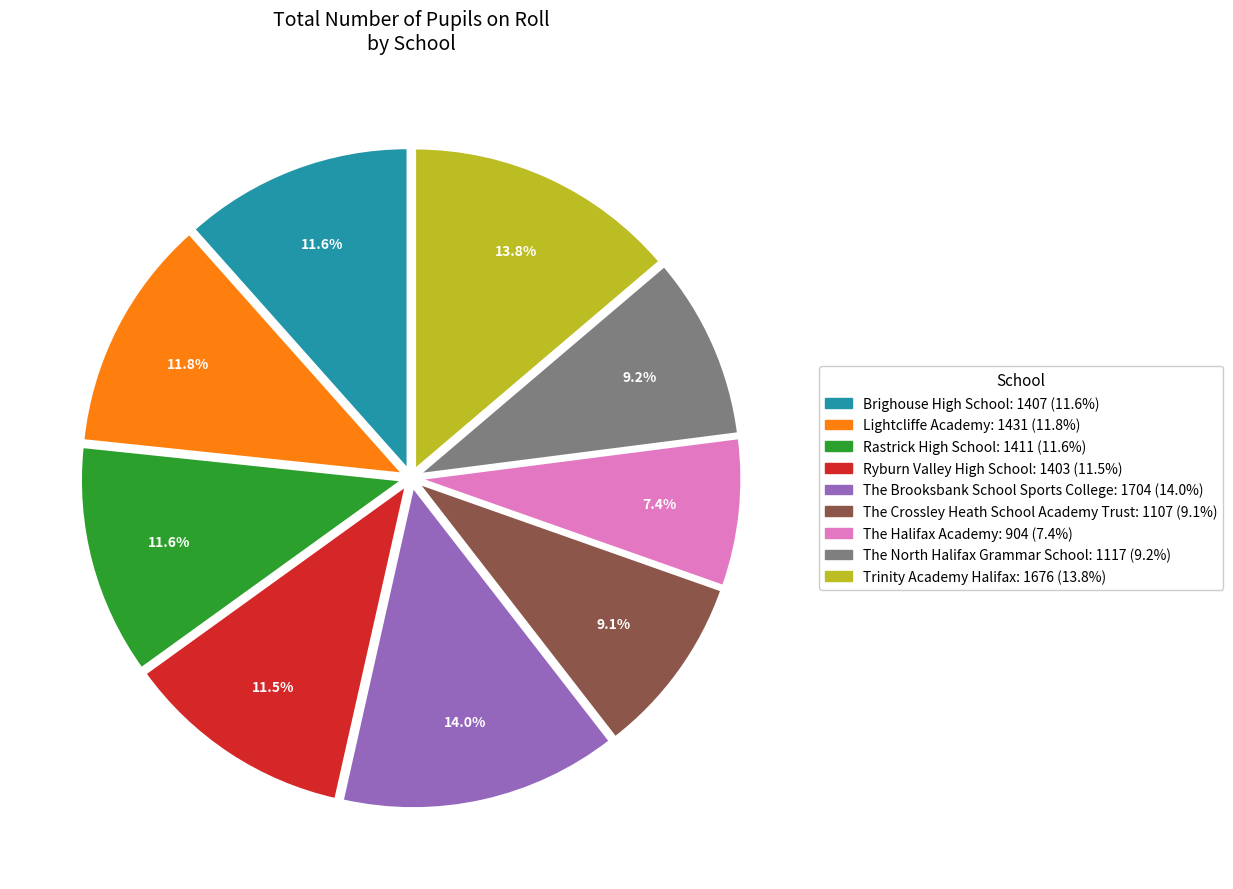

To the nearest percent, what portion does The Halifax Academy represent?

7%